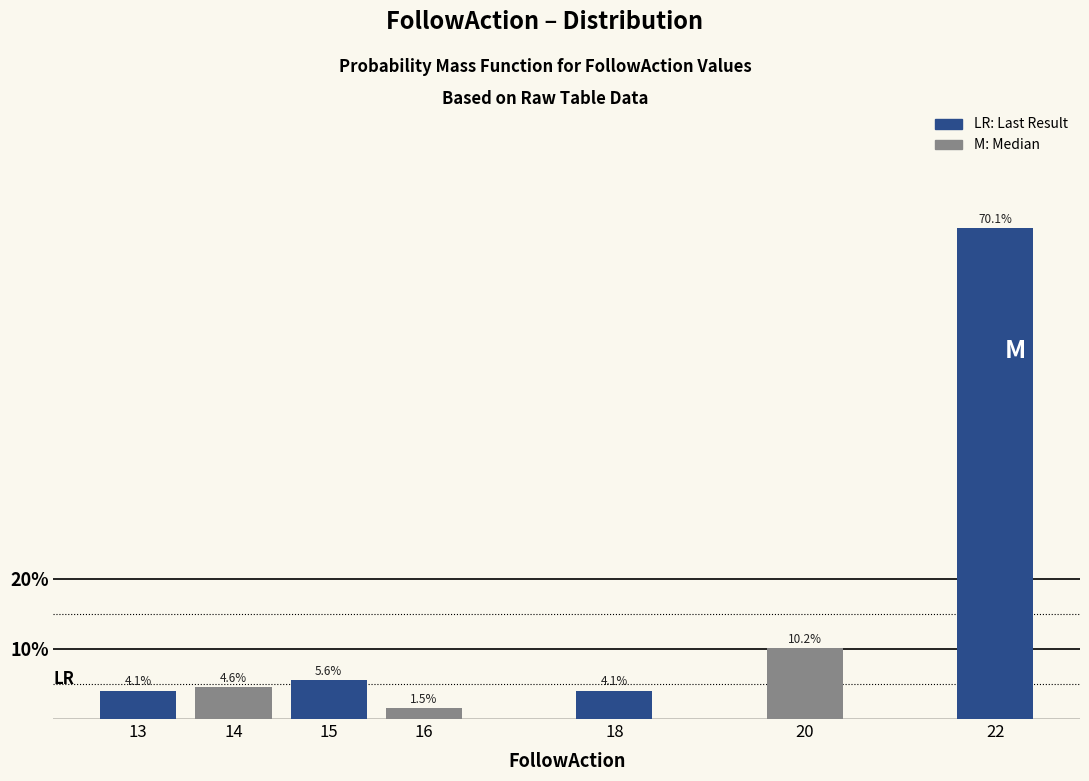

Reading left to right, what are all the values shown in this chart?

13=4.1	14=4.6	15=5.6	16=1.5	18=4.1	20=10.2	22=70.1